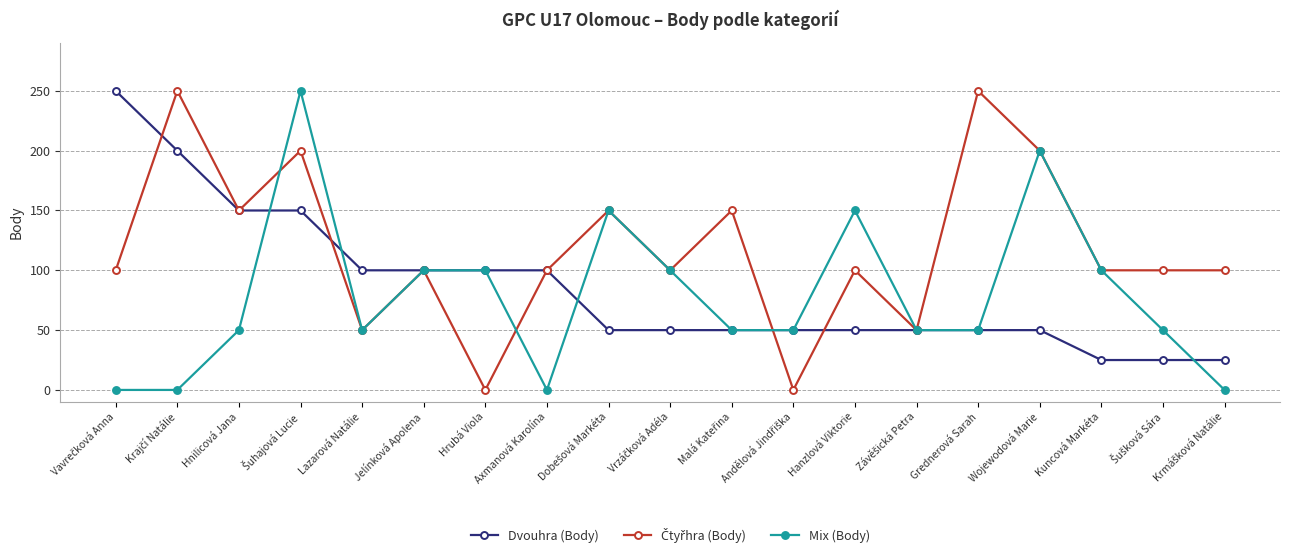

What is the total value across all series at Hrubá Viola?

200